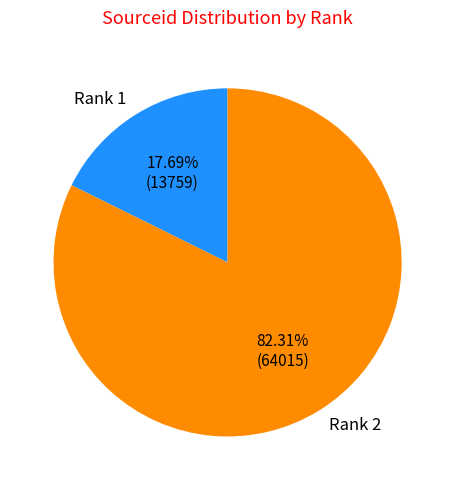

What percentage do Rank 1 and Rank 2 together represent?

100.0%